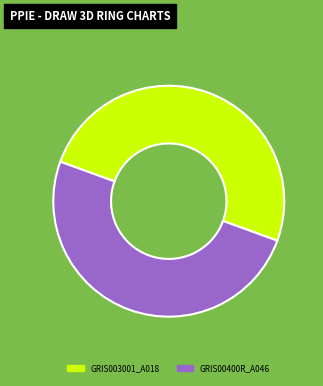

How many slices are in this pie chart?

2